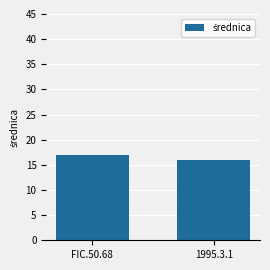

Where is the data nearest to the value 16?

1995.3.1